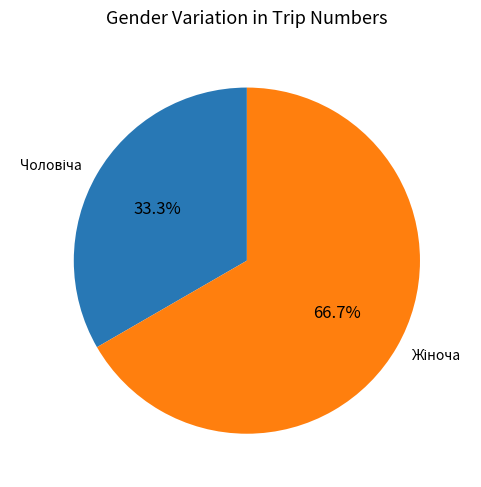

Does any single category account for the majority?

Yes